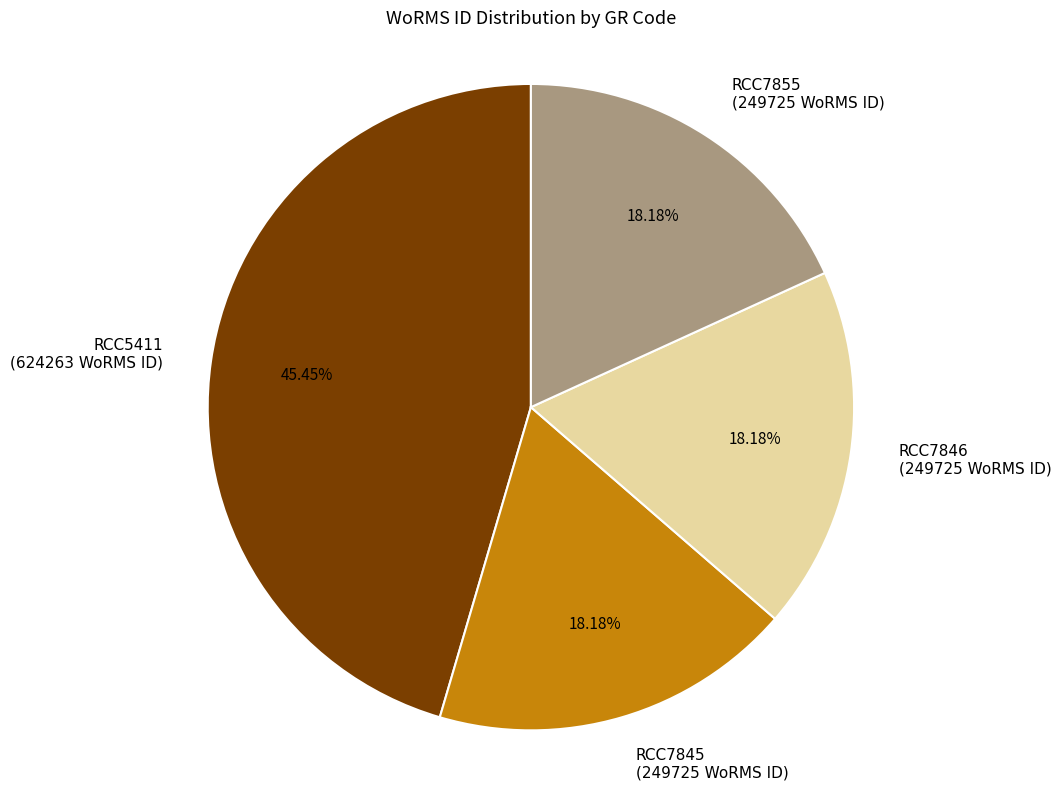

Approximately how many times larger is the value at RCC7846 (249725 WoRMS ID) compared to RCC5411 (624263 WoRMS ID)?

0.4